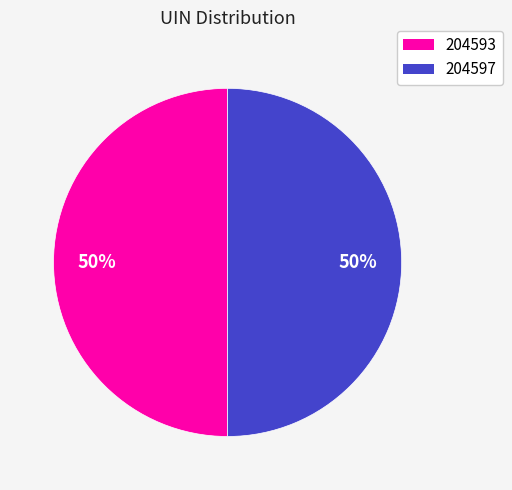

Approximately how many times larger is the value at 204593 compared to 204597?

1.0